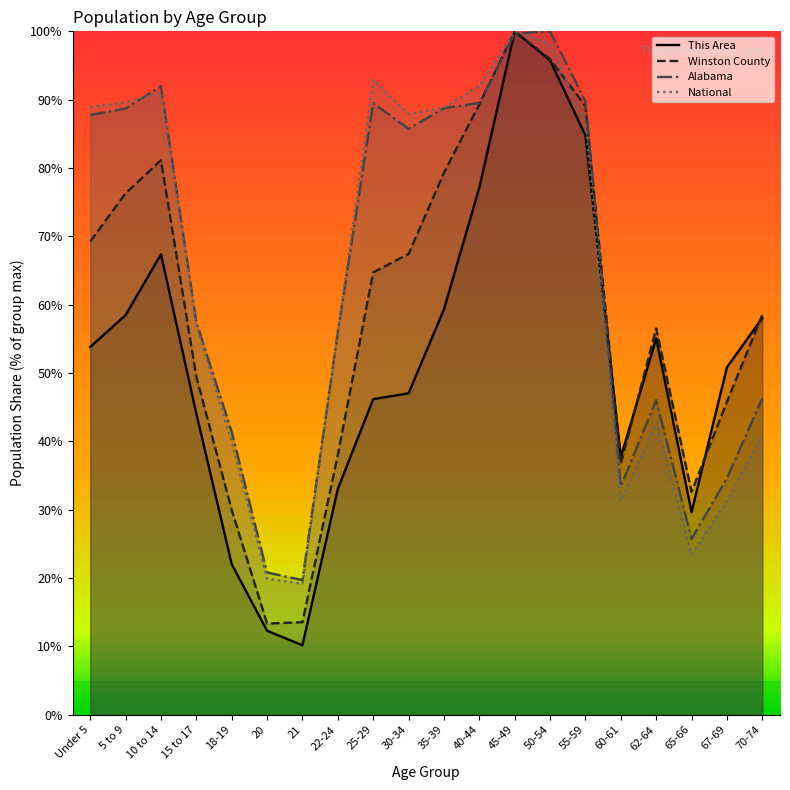

Reading left to right, list all the values displayed in this chart.

This Area: 53.8	58.5	67.4	44.1	22.0	12.3	10.2	33.1	46.2	47.0	59.3	77.1	100.0	95.8	84.7	37.7	55.1	29.7	50.8	58.1
Winston County: 69.3	76.3	81.1	49.5	30.0	13.3	13.5	38.0	64.7	67.4	79.3	89.3	100.0	95.9	89.1	36.7	56.5	32.6	45.8	58.5
Alabama: 87.8	88.7	92.0	57.4	41.4	20.8	19.7	56.0	89.5	85.7	88.8	89.5	99.7	100.0	89.8	33.4	46.0	25.7	34.6	46.3
National: 89.0	89.6	91.1	57.0	40.0	19.9	19.2	56.0	92.9	87.9	88.9	92.0	100.0	98.2	86.6	31.3	42.7	23.4	31.3	40.9